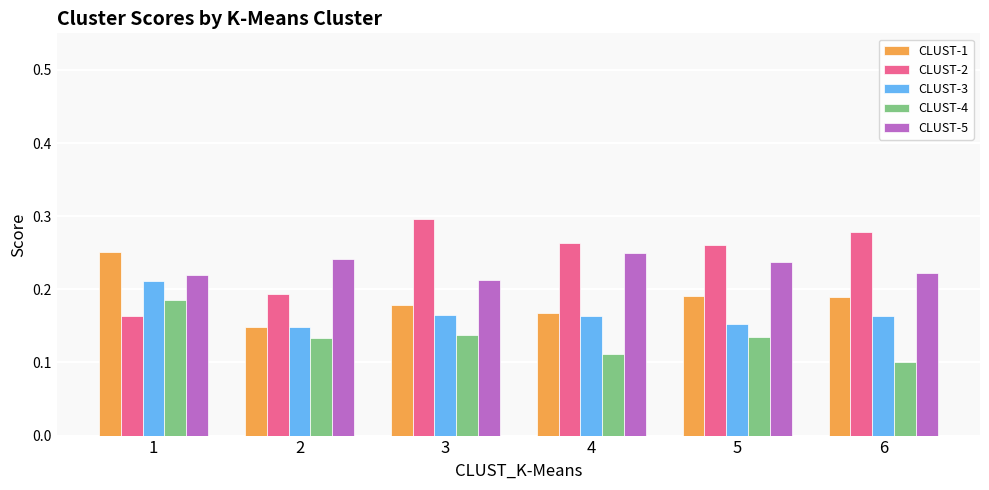

At which category is the sum across all series the highest?

1